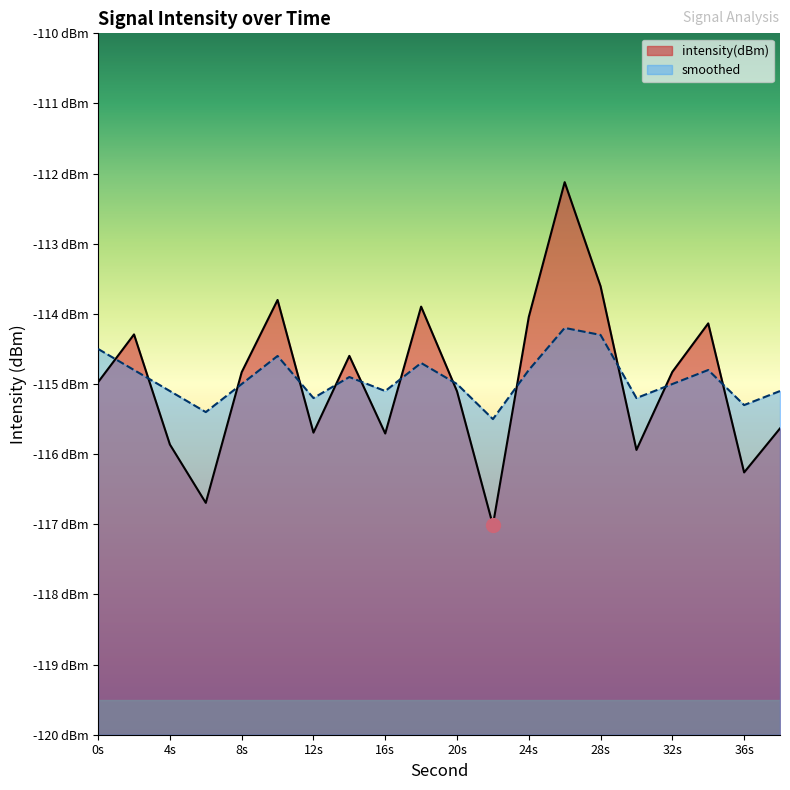

What are all the series names shown in the legend?

intensity(dBm), smoothed